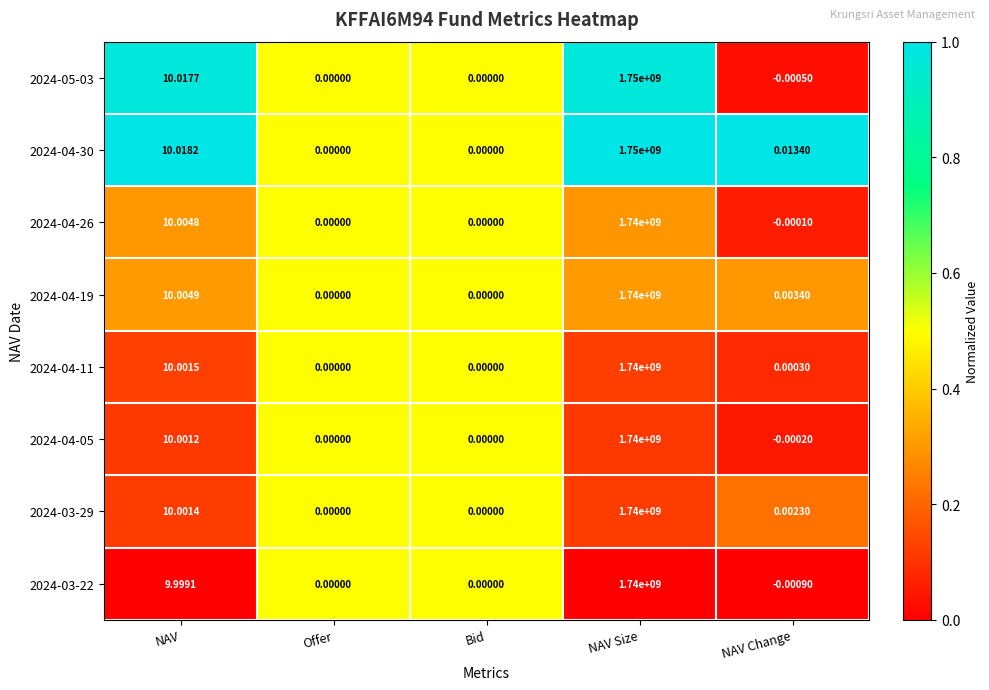

At which label does 2024-05-03 reach its peak?

NAV Size